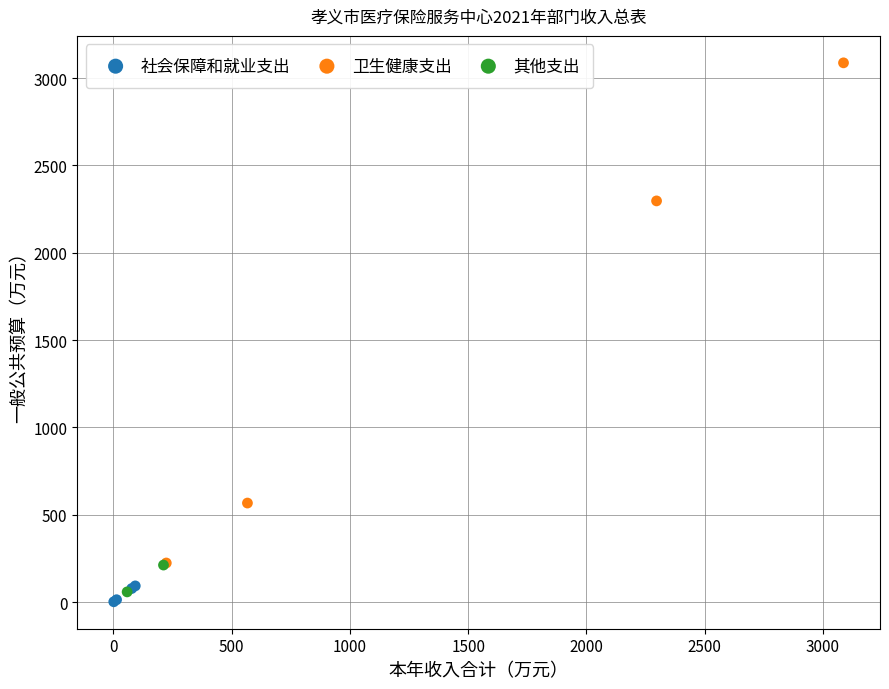

Which series reaches the minimum Y coordinate?

社会保障和就业支出